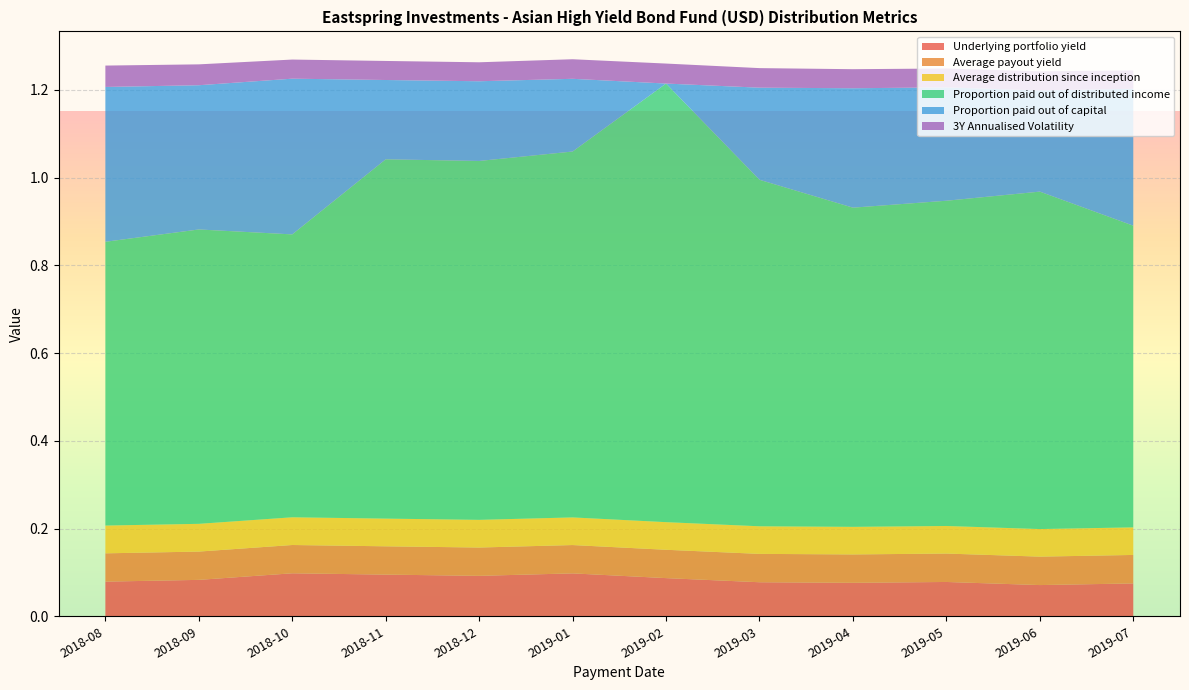

Reading right to left, what are all the values shown in this chart?

Underlying portfolio yield: 2019-07=0.1	2019-06=0.1	2019-05=0.1	2019-04=0.1	2019-03=0.1	2019-02=0.1	2019-01=0.1	2018-12=0.1	2018-11=0.1	2018-10=0.1	2018-09=0.1	2018-08=0.1
Average payout yield: 2019-07=0.1	2019-06=0.1	2019-05=0.1	2019-04=0.1	2019-03=0.1	2019-02=0.1	2019-01=0.1	2018-12=0.1	2018-11=0.1	2018-10=0.1	2018-09=0.1	2018-08=0.1
Average distribution since inception: 2019-07=0.1	2019-06=0.1	2019-05=0.1	2019-04=0.1	2019-03=0.1	2019-02=0.1	2019-01=0.1	2018-12=0.1	2018-11=0.1	2018-10=0.1	2018-09=0.1	2018-08=0.1
Proportion paid out of distributed income: 2019-07=0.7	2019-06=0.8	2019-05=0.7	2019-04=0.7	2019-03=0.8	2019-02=1.0	2019-01=0.8	2018-12=0.8	2018-11=0.8	2018-10=0.6	2018-09=0.7	2018-08=0.6
Proportion paid out of capital: 2019-07=0.3	2019-06=0.2	2019-05=0.3	2019-04=0.3	2019-03=0.2	2019-02=0.0	2019-01=0.2	2018-12=0.2	2018-11=0.2	2018-10=0.4	2018-09=0.3	2018-08=0.4
3Y Annualised Volatility: 2019-07=0.0	2019-06=0.0	2019-05=0.0	2019-04=0.0	2019-03=0.0	2019-02=0.0	2019-01=0.0	2018-12=0.0	2018-11=0.0	2018-10=0.0	2018-09=0.0	2018-08=0.0